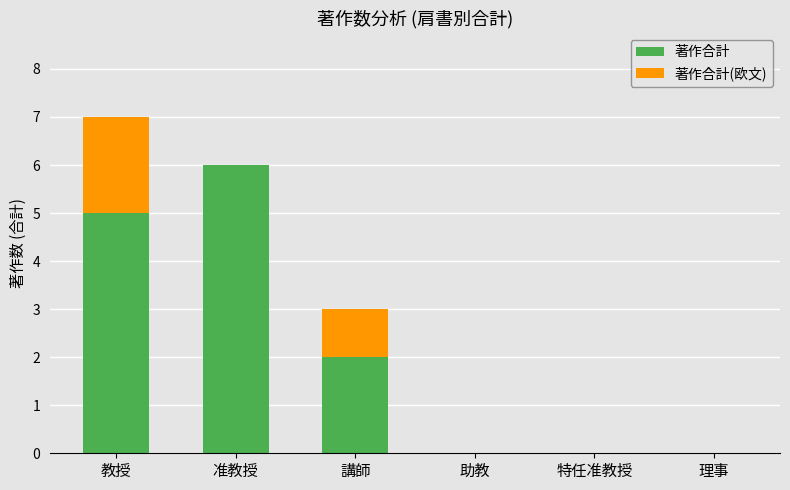

What is the sum of all 著作合計 values?

13